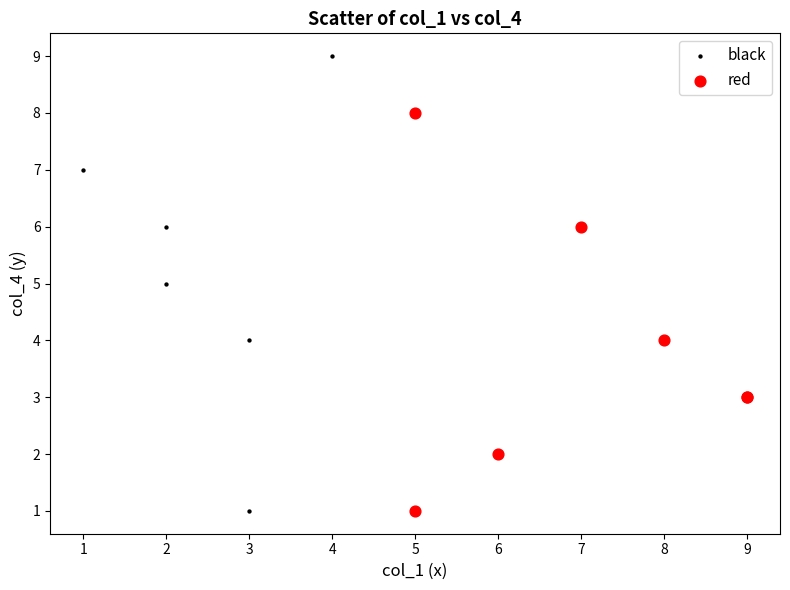

Which series reaches the maximum Y coordinate?

black